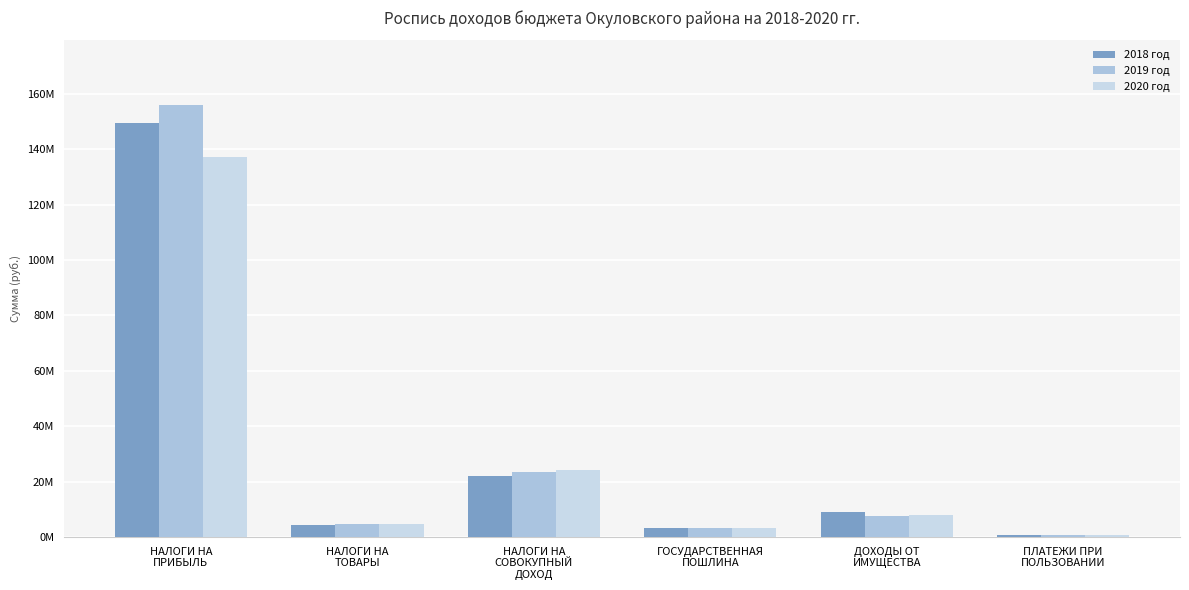

Which category has the lowest value across all series?

ПЛАТЕЖИ ПРИ
ПОЛЬЗОВАНИИ